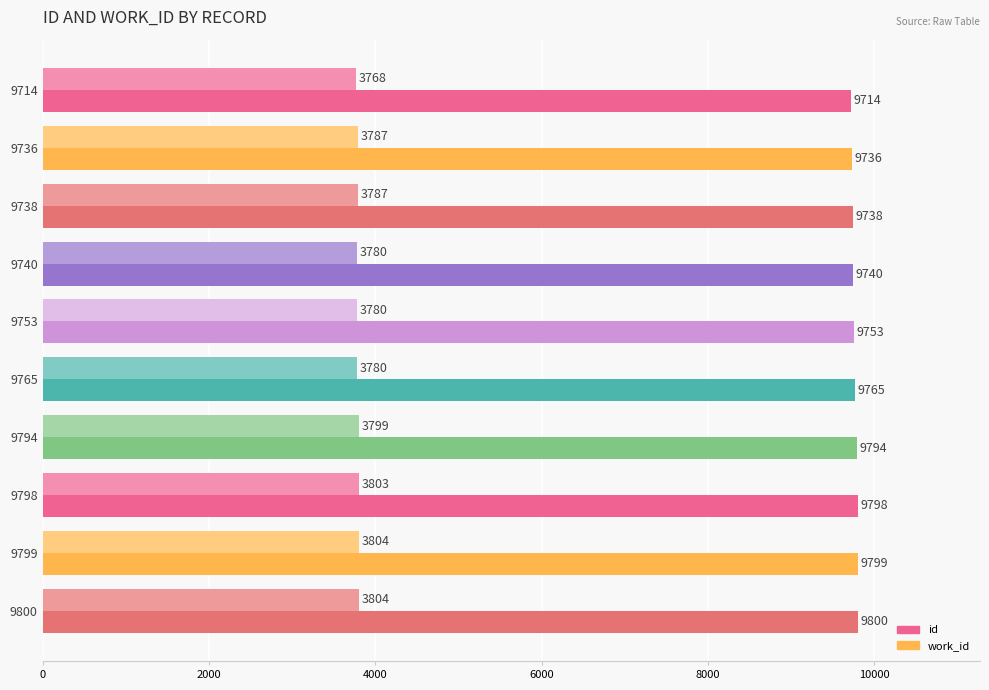

Where is id nearest to the value 9757?

9753